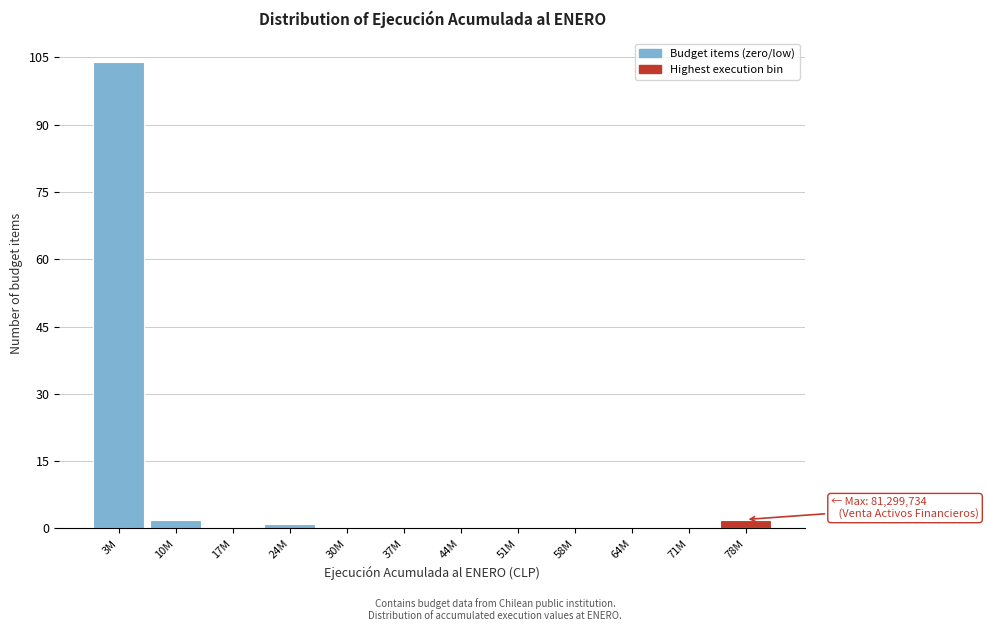

Reading left to right, what are all the values shown in this chart?

3M=104	10M=2	17M=0	24M=1	30M=0	37M=0	44M=0	51M=0	58M=0	64M=0	71M=0	78M=2